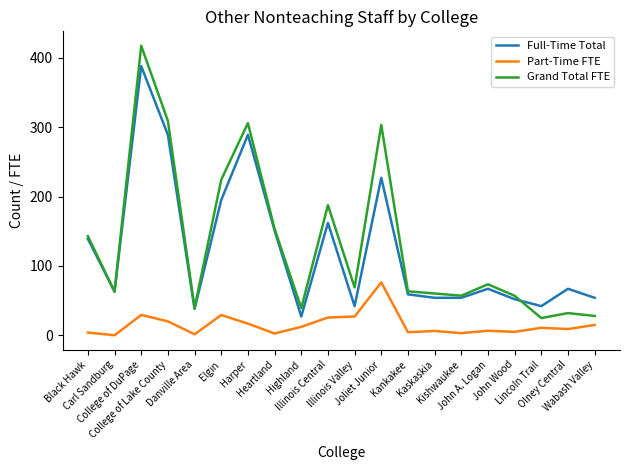

List the series in order of their peak value, highest first.

Grand Total FTE, Full-Time Total, Part-Time FTE